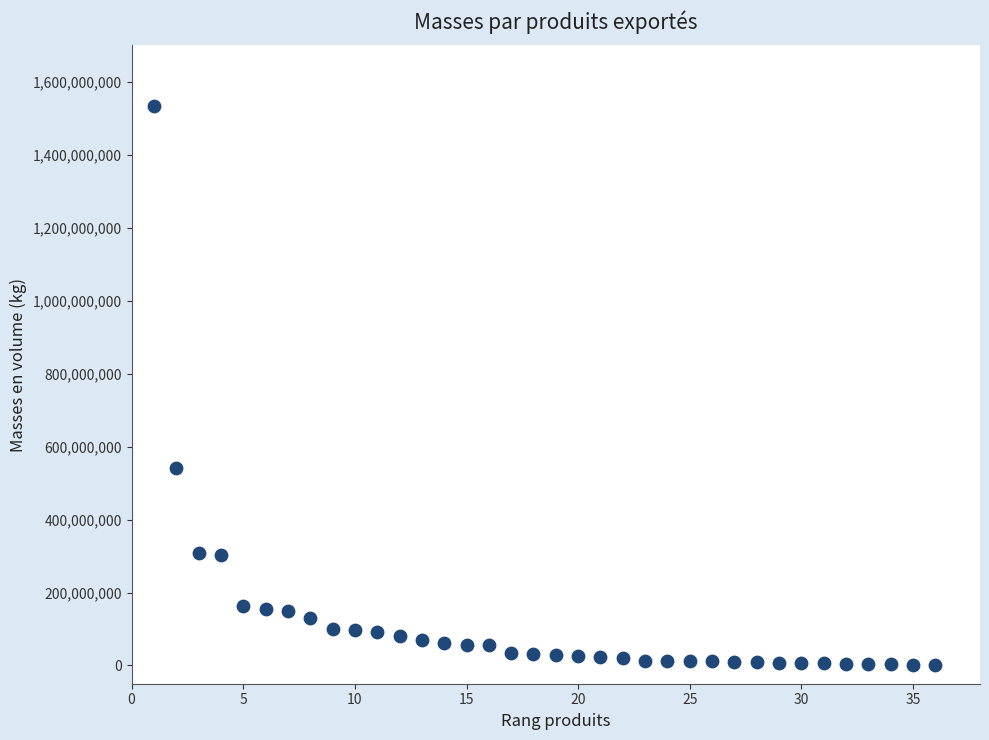

What is the range of X values (max minus min)?

35